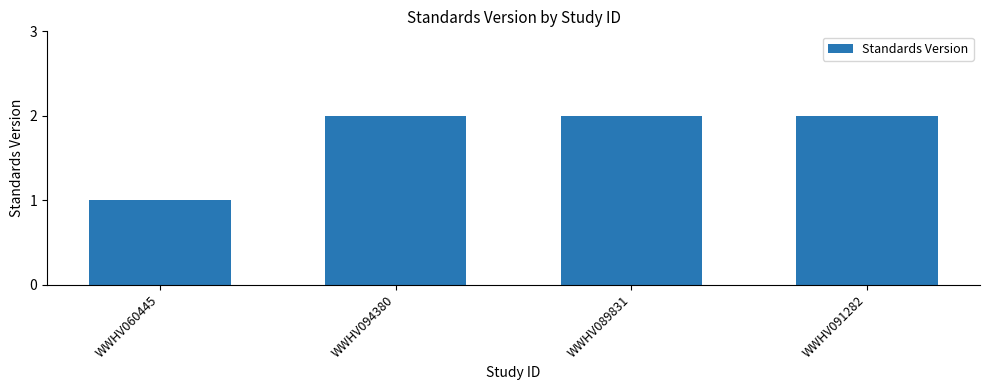

Reading right to left, what are all the values shown in this chart?

2	2	2	1